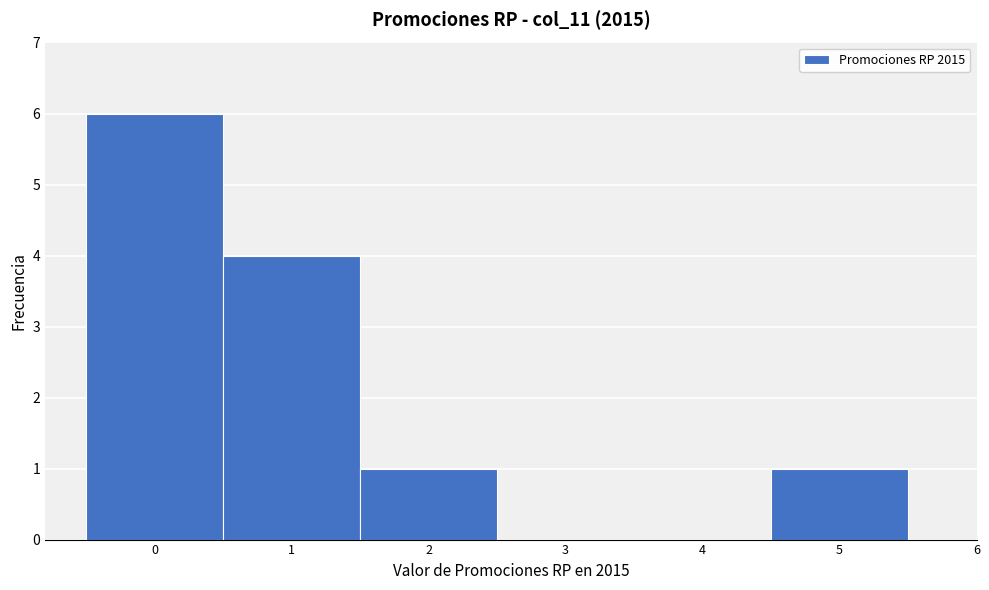

Reading left to right, transcribe this chart: for each bar, give the range it covers on the x-axis and its height. The values are not printed on the chart, so give them approximately, as read against the axis.

-0.5 to 0.5: 6
0.5 to 1.5: 4
1.5 to 2.5: 1
2.5 to 3.5: 0
3.5 to 4.5: 0
4.5 to 5.5: 1